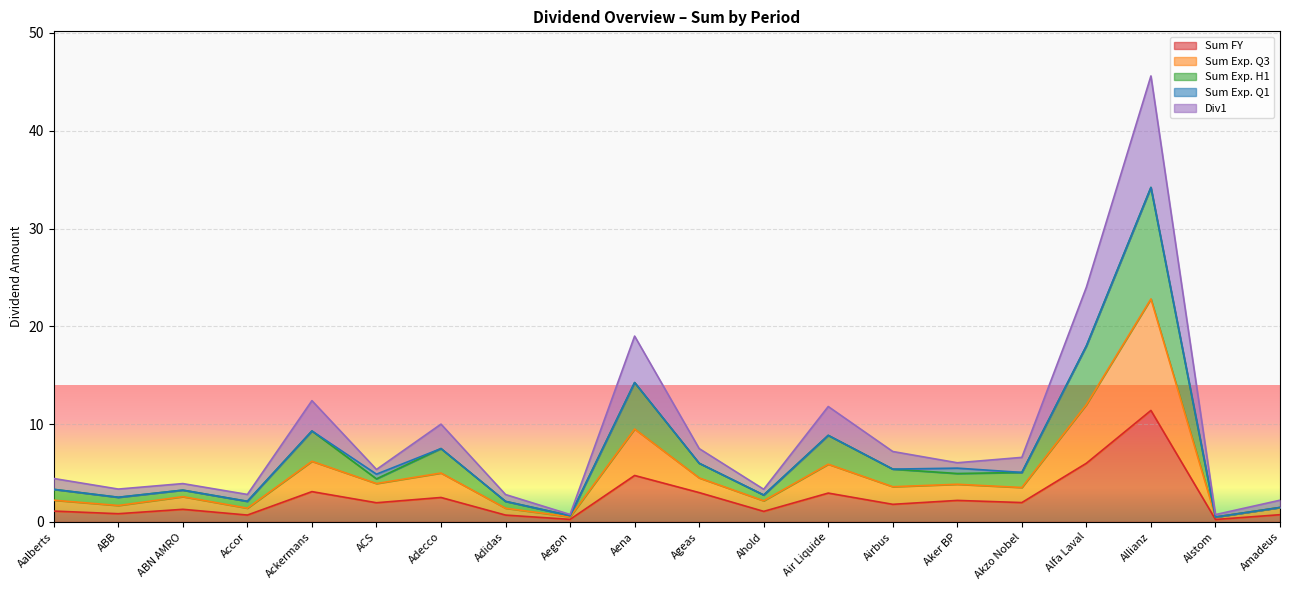

Which has a higher value, Aker BP or Alfa Laval?

Alfa Laval